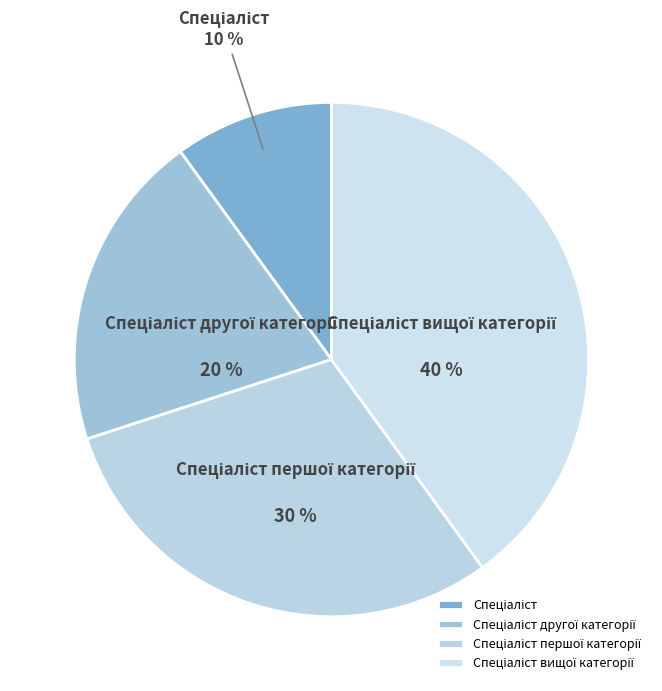

How many slices are in this pie chart?

4